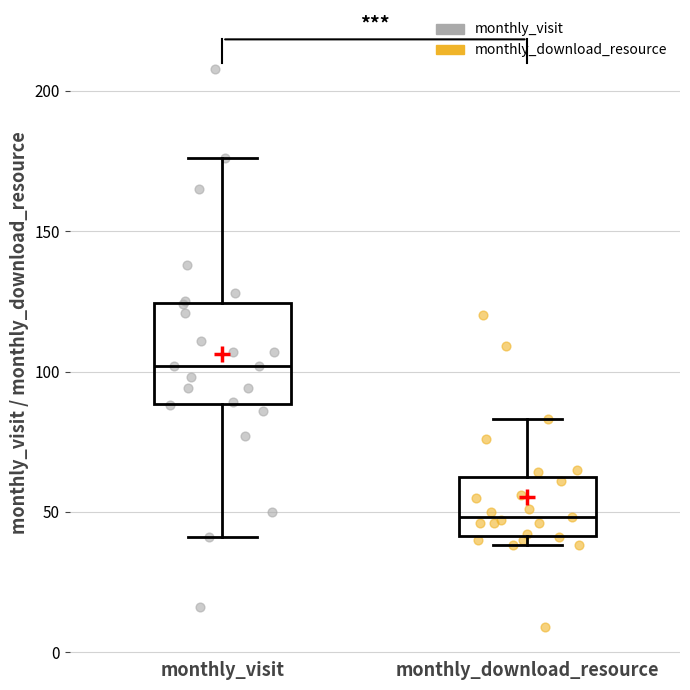

Reading left to right, transcribe this box plot: for each box, give where its median line is, the range the box spans, and where its two whiskers end, as read against the y-axis. The values are not printed on the chart, so give them approximately, as read against the axis.

monthly_visit: median 100, box 90 to 125, whiskers 40 to 175
monthly_download_resource: median 50, box 40 to 65, whiskers 40 (just below the box's lower edge) to 85